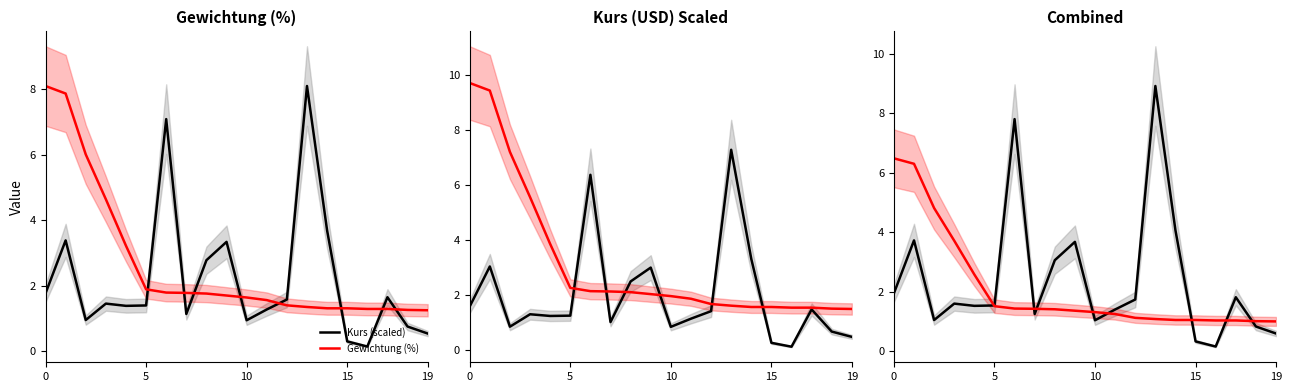

What is the greatest value displayed?

8.9